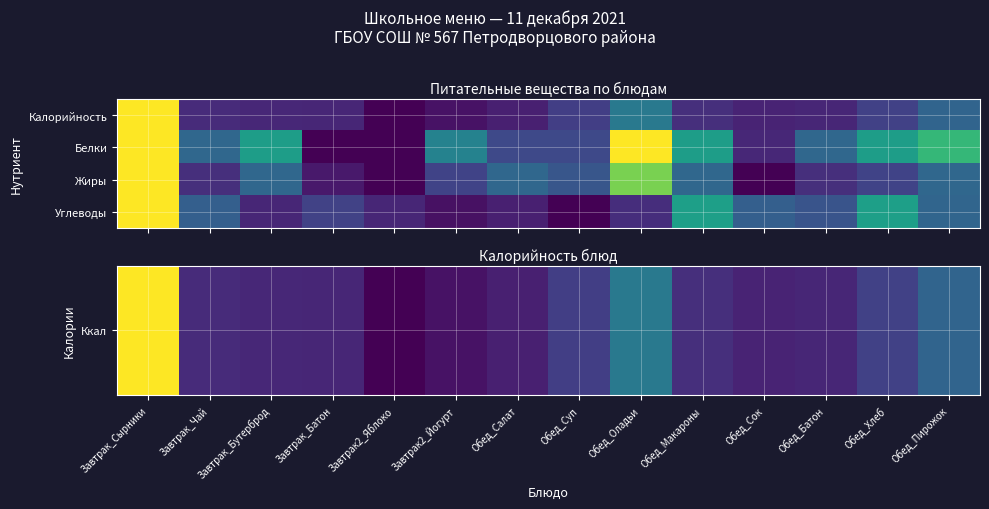

At which category is the sum across all series the highest?

Завтрак_Сырники